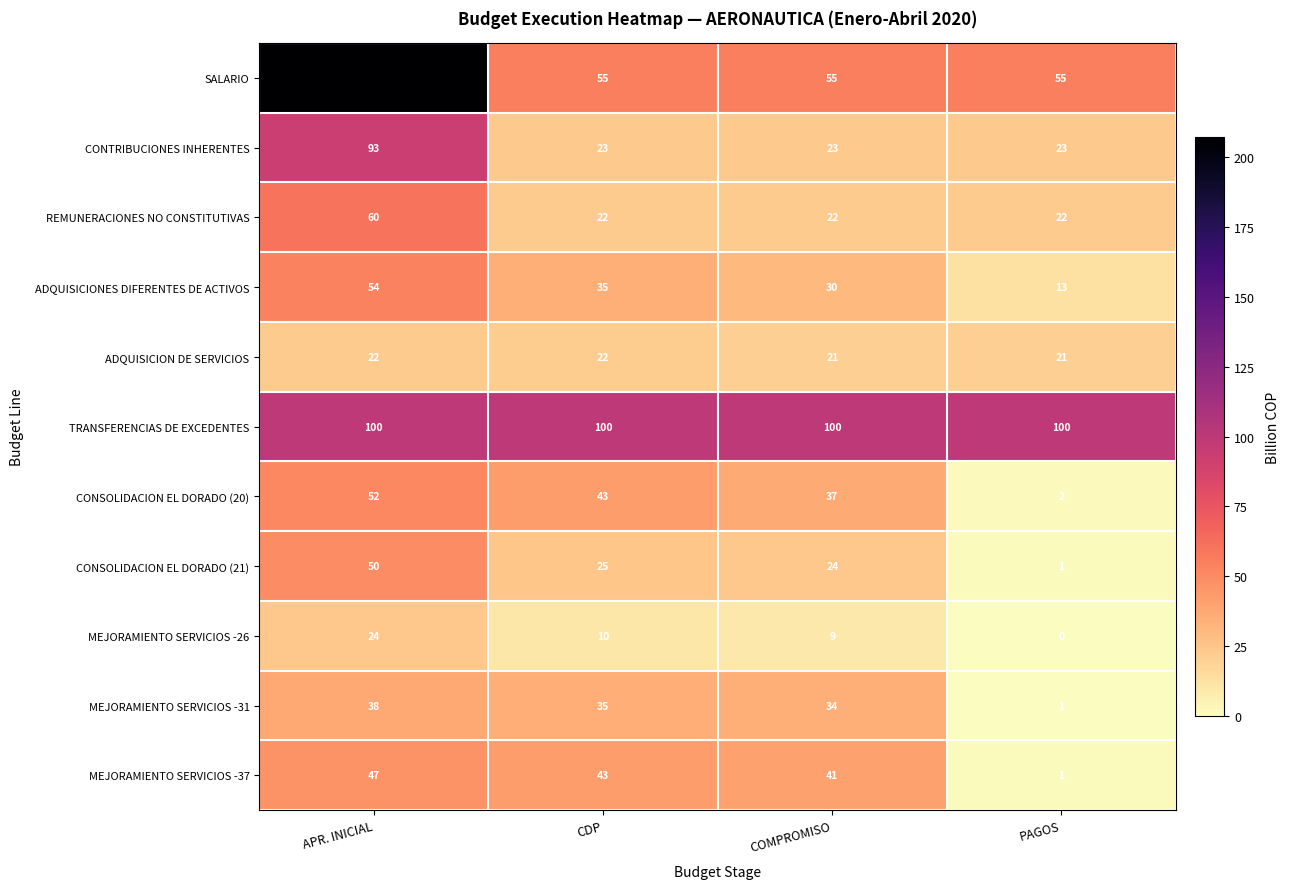

True or false: MEJORAMIENTO SERVICIOS -26 has a value of 9 at COMPROMISO.

True